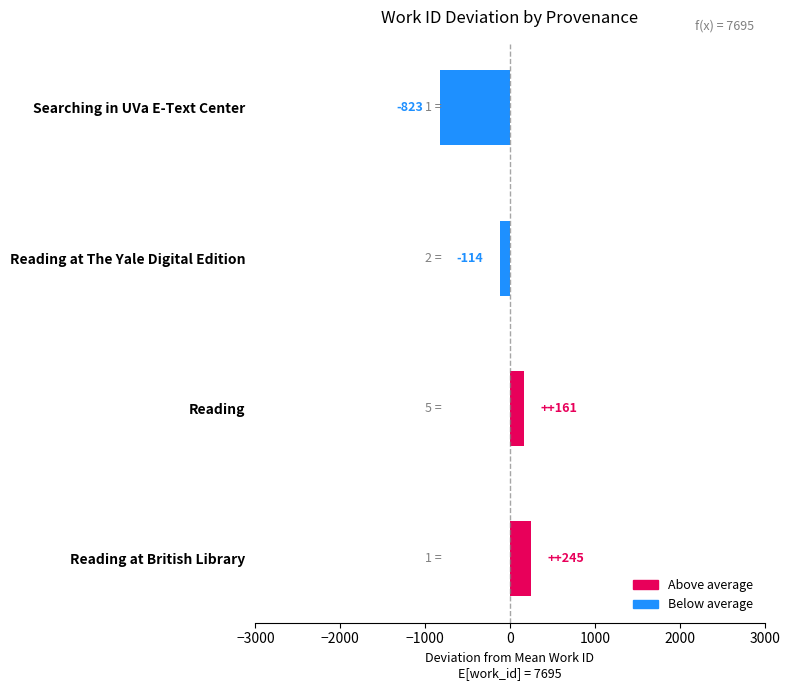

What is the difference between the maximum and minimum values?

1068.0